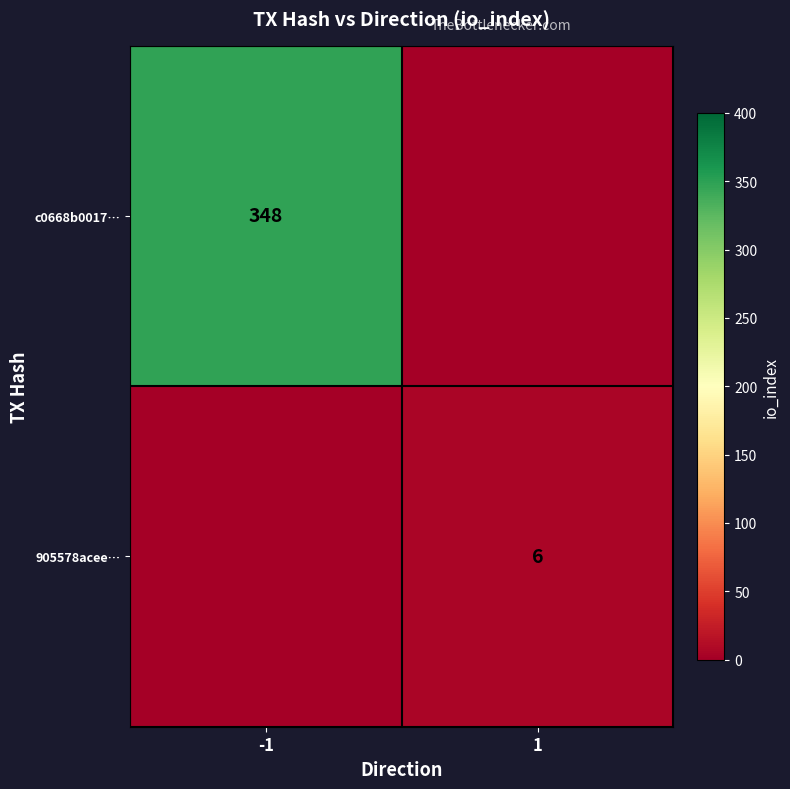

The value of 905578acee… at 1 is 6. True or false?

True